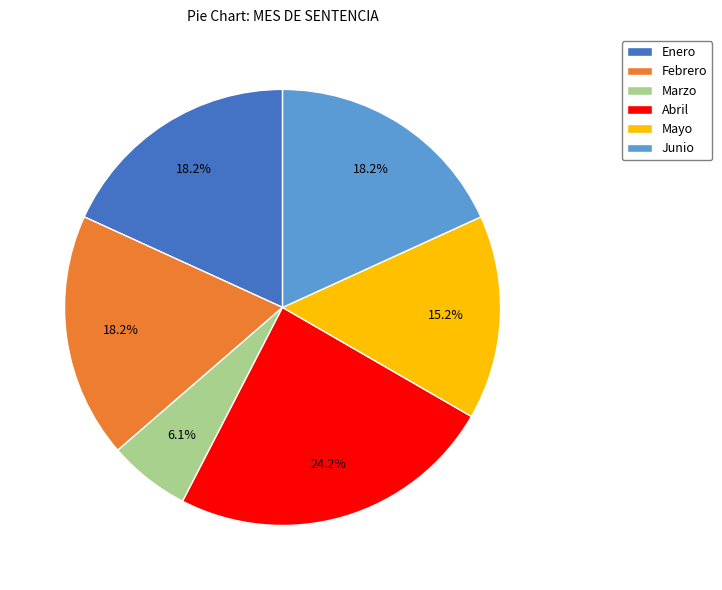

Between Marzo and Abril, which is larger?

Abril